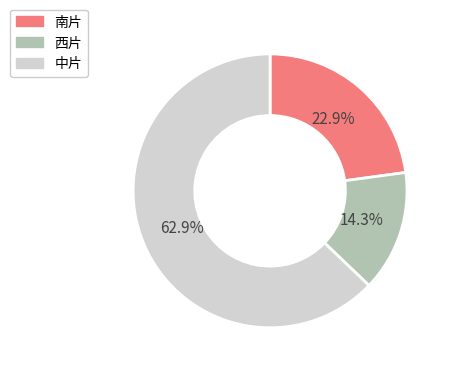

True or false: 中片 accounts for 63% of the total.

True